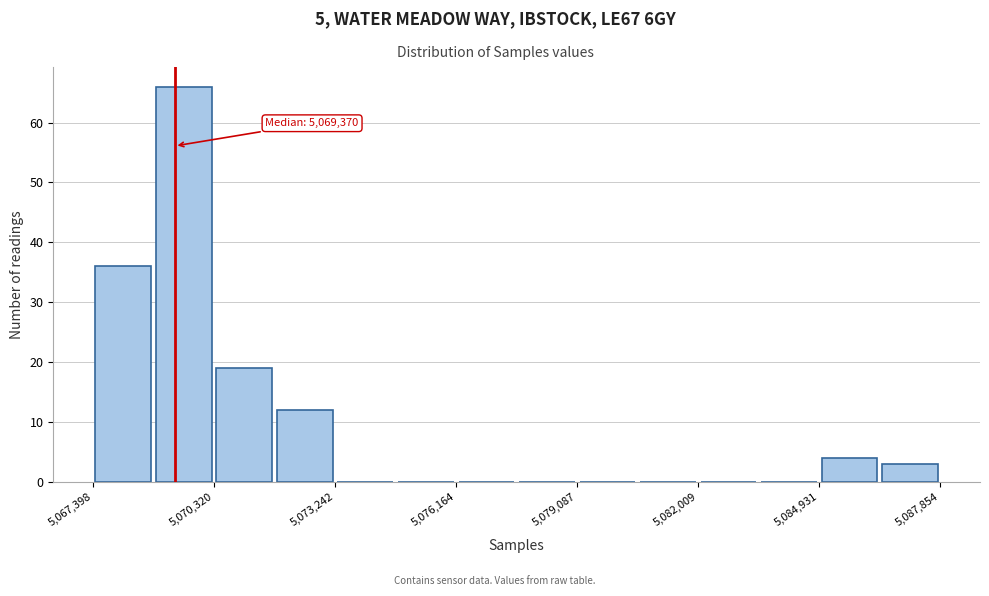

Around what value on the x-axis is the tallest bar? Give the approximate position of its centre, as read against the axis.

5069500